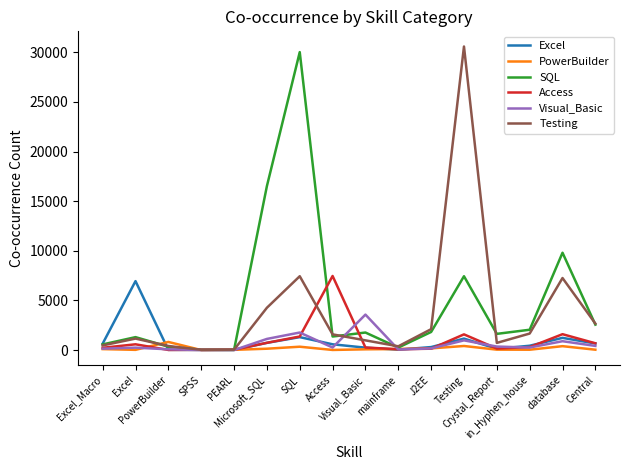

What are all the series names shown in the legend?

Excel, PowerBuilder, SQL, Access, Visual_Basic, Testing